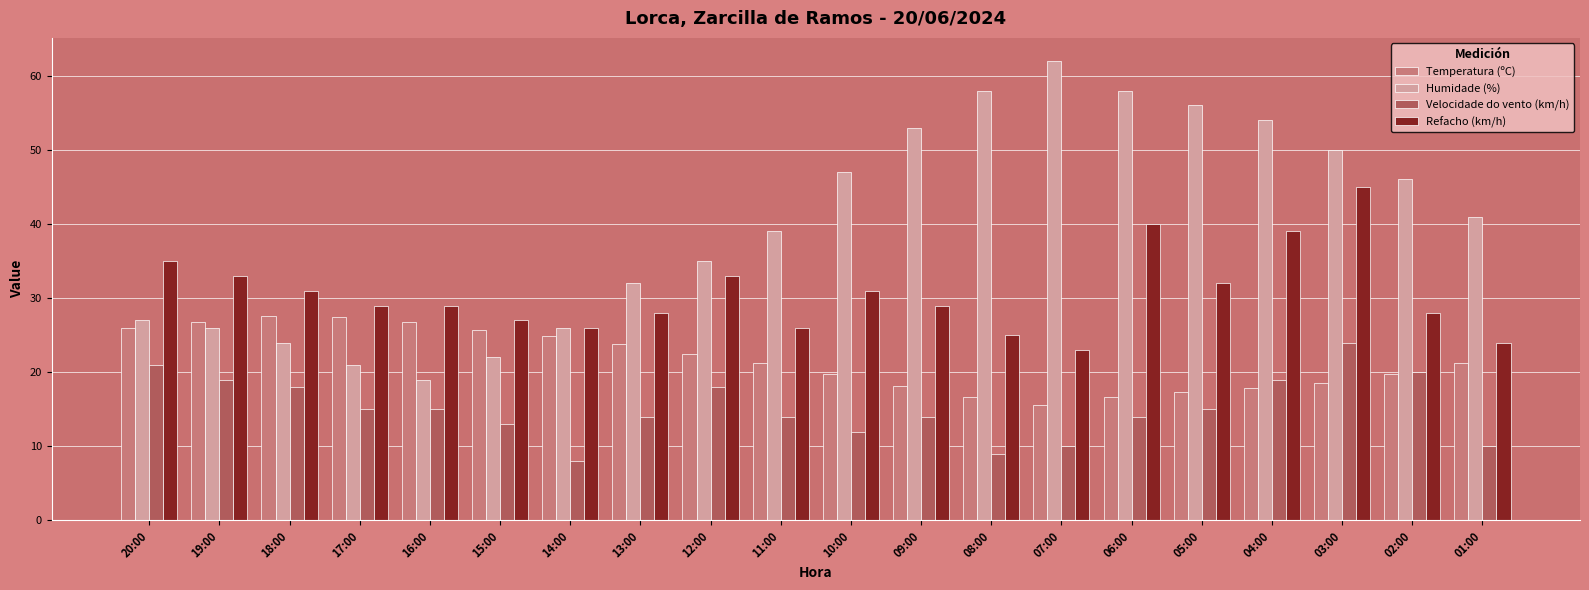

At which category is the sum across all series the highest?

03:00